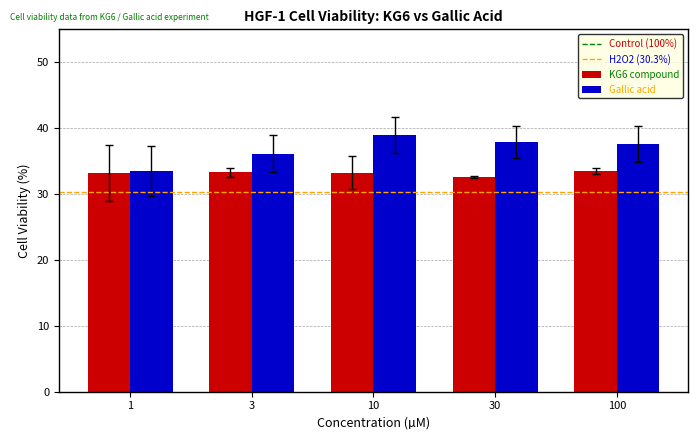

Which series has the largest total across all categories?

Gallic acid